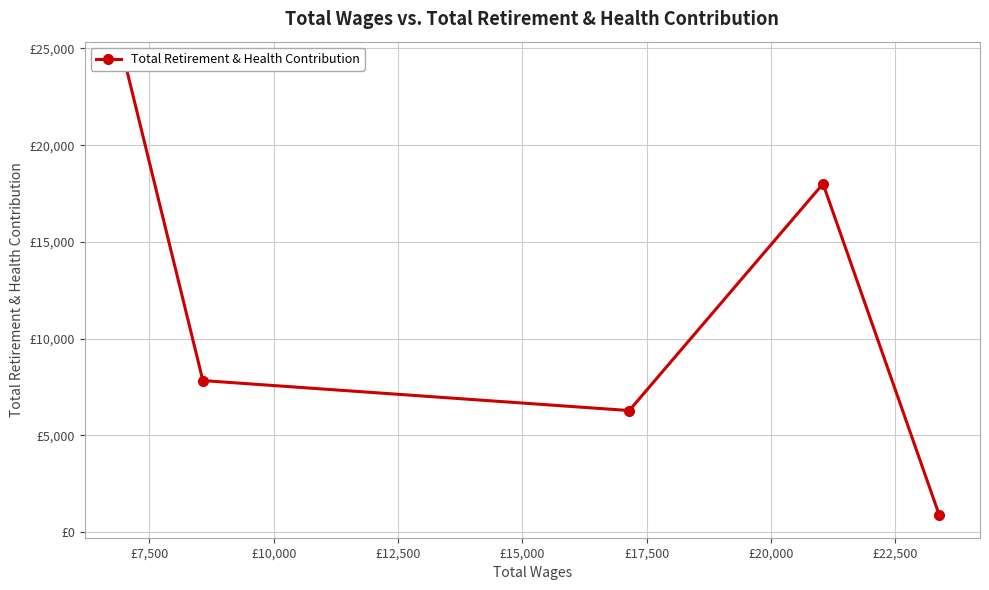

How many data points are less than 7834?

2